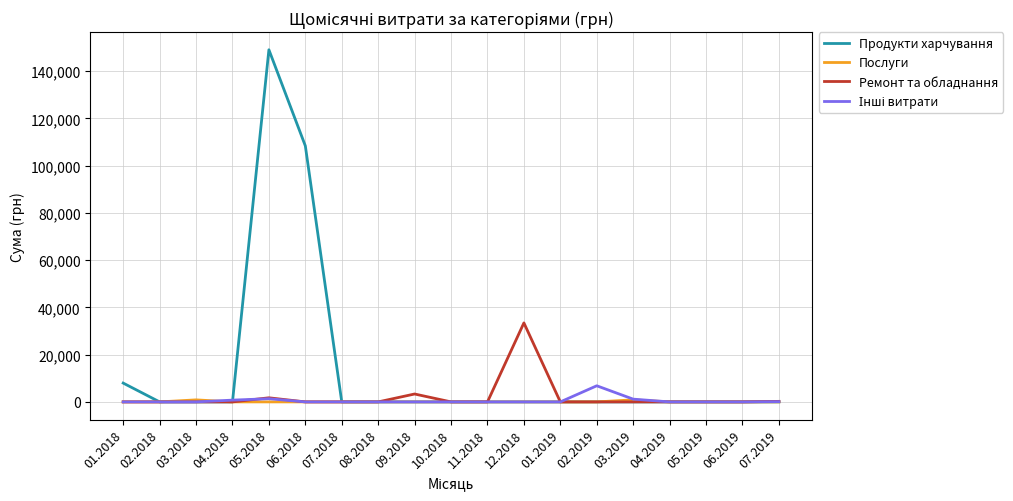

What is the greatest value displayed?

149003.3